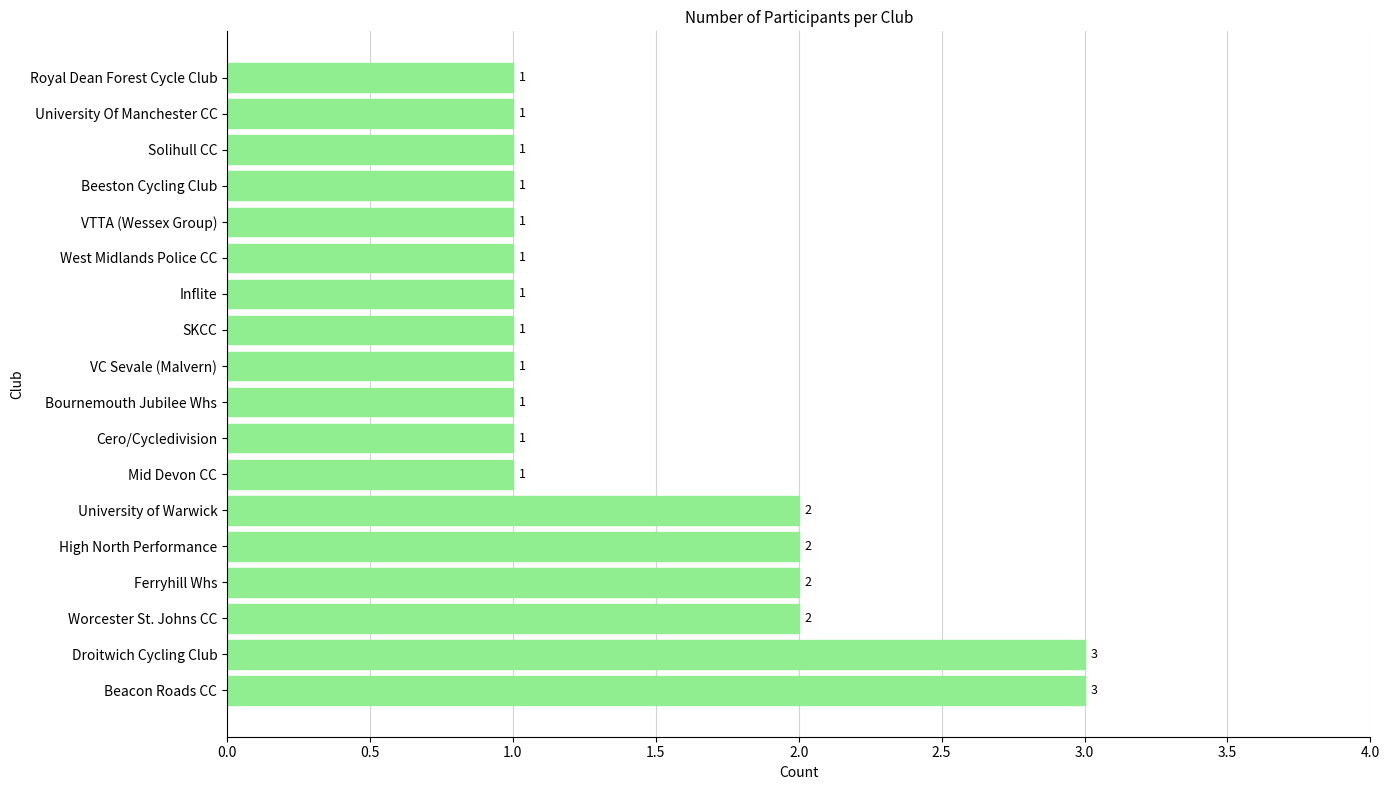

What is the sum of all values?

26